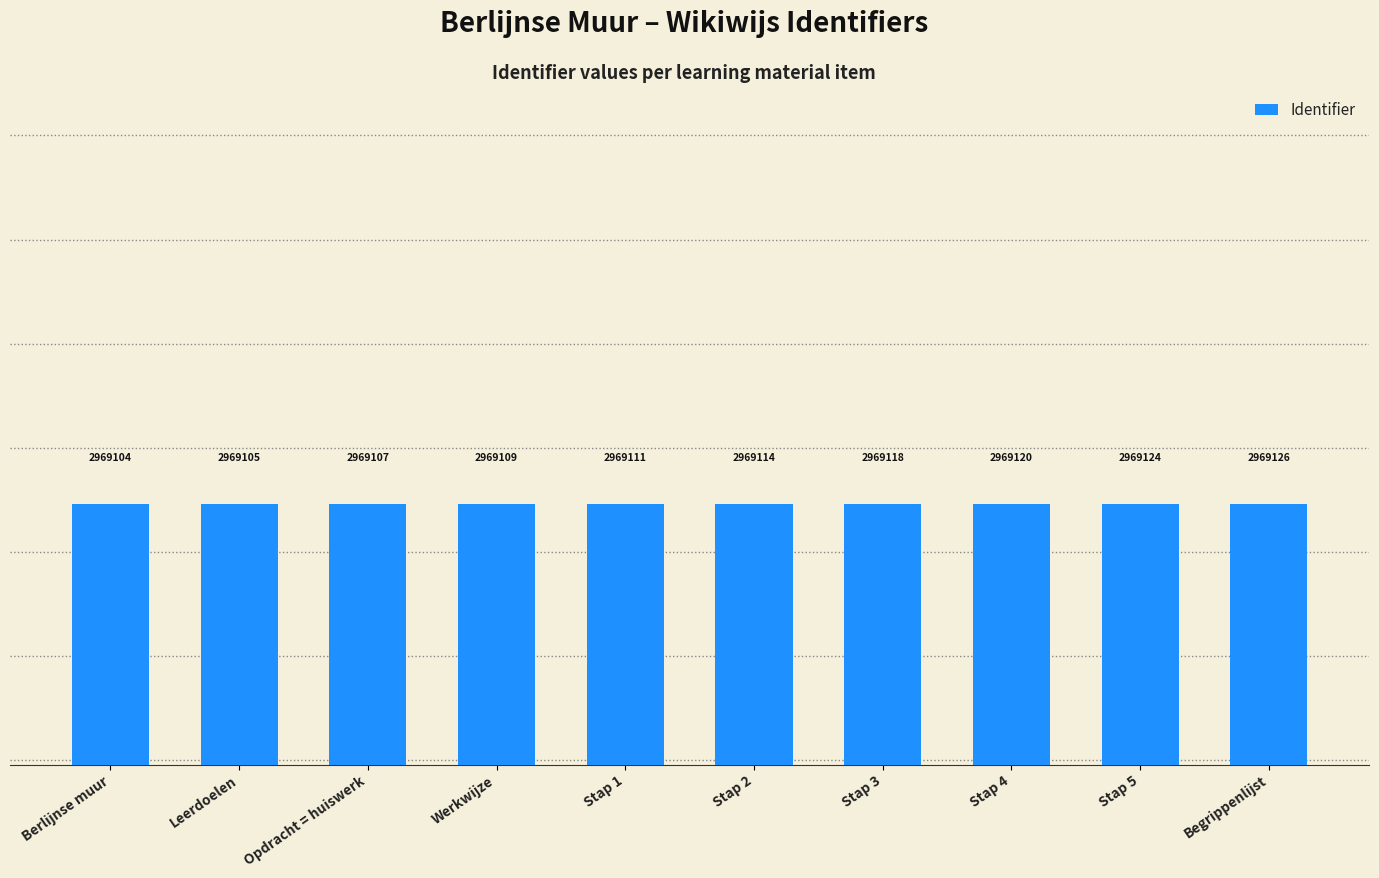

What is the minimum value shown in the chart?

2969104